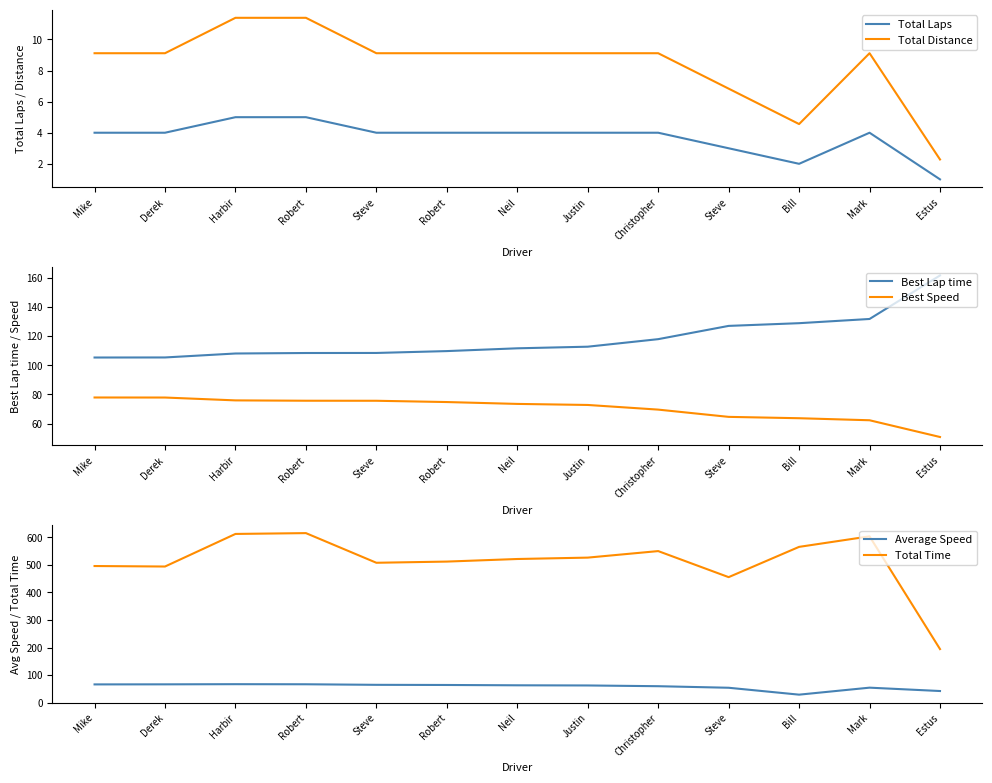

What is the difference between the maximum and minimum values in the Best Lap time series?

56.4